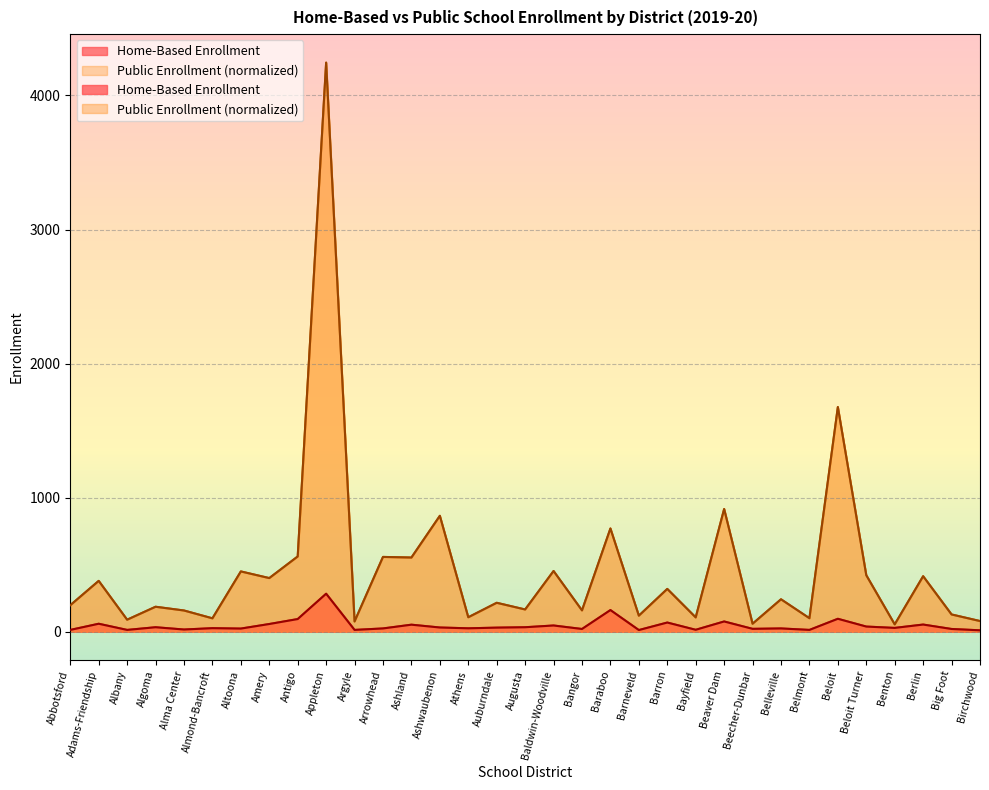

Which category has the lowest value across all series?

Birchwood